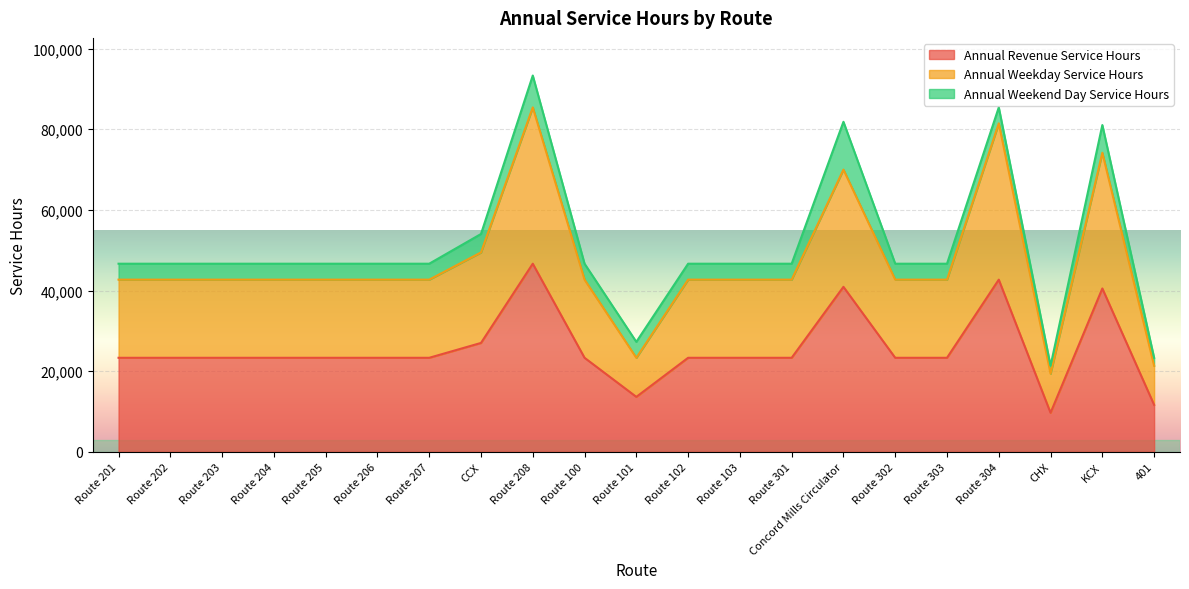

At which category is the sum across all series the highest?

Route 208